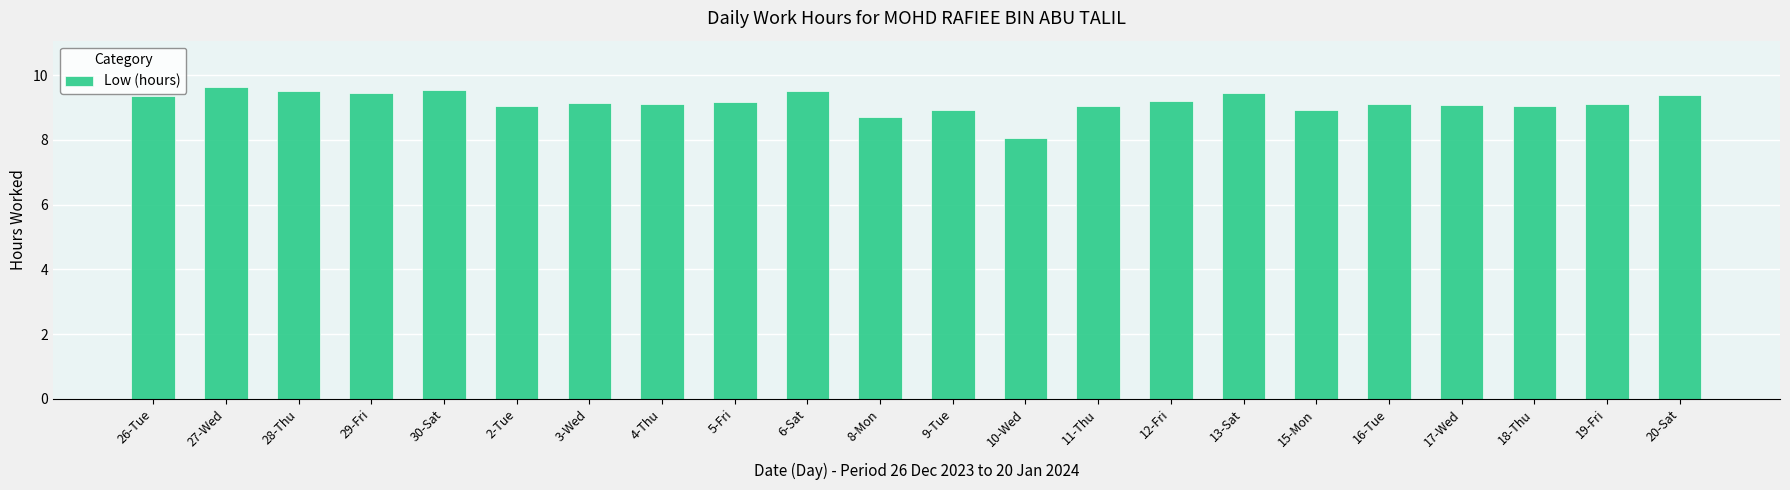

What is the change in value from 11-Thu to 13-Sat?

+0.4